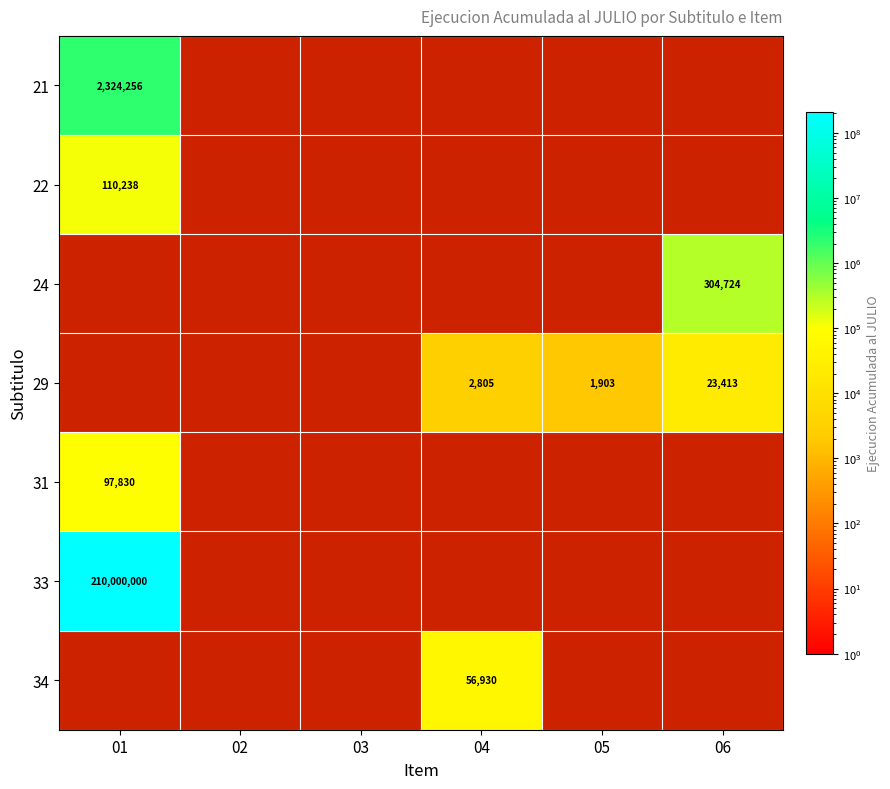

The 21 series shows 1313943 at 01. True or false?

False